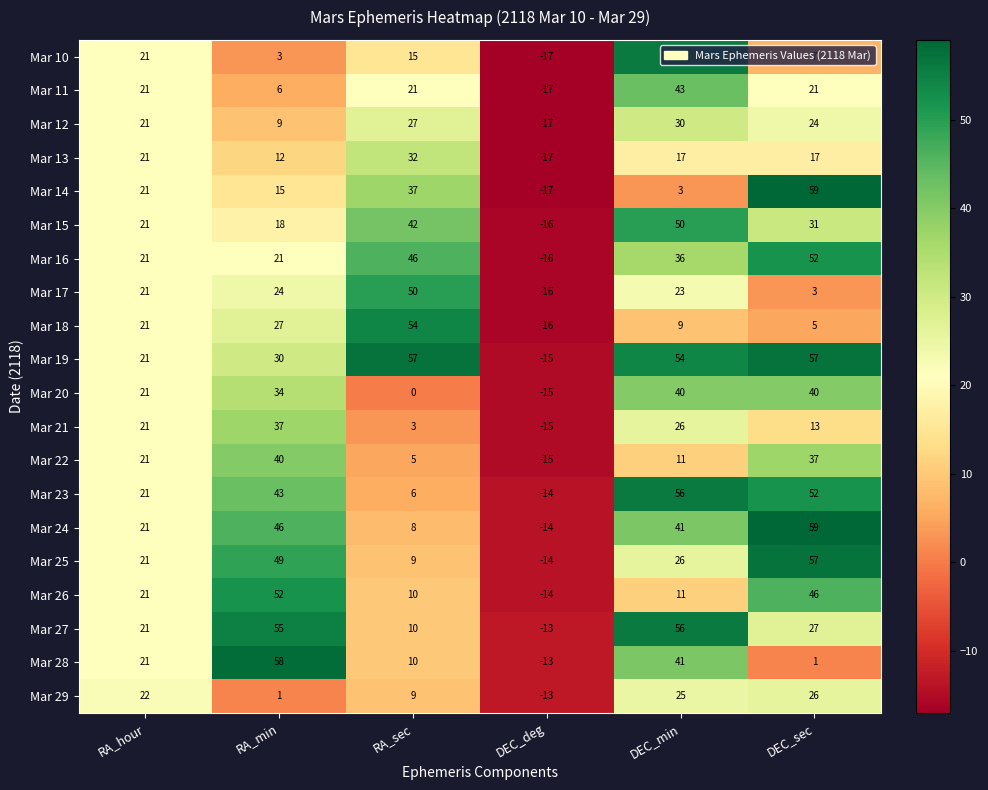

How many negative values does the Mar 24 series have?

1